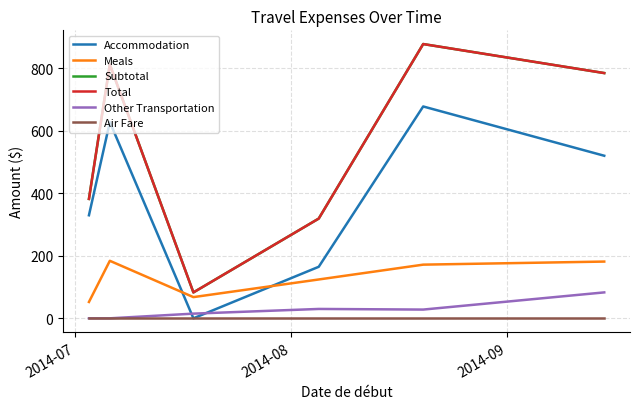

Rank the series by their maximum value, from highest to lowest.

Subtotal, Total, Accommodation, Meals, Other Transportation, Air Fare